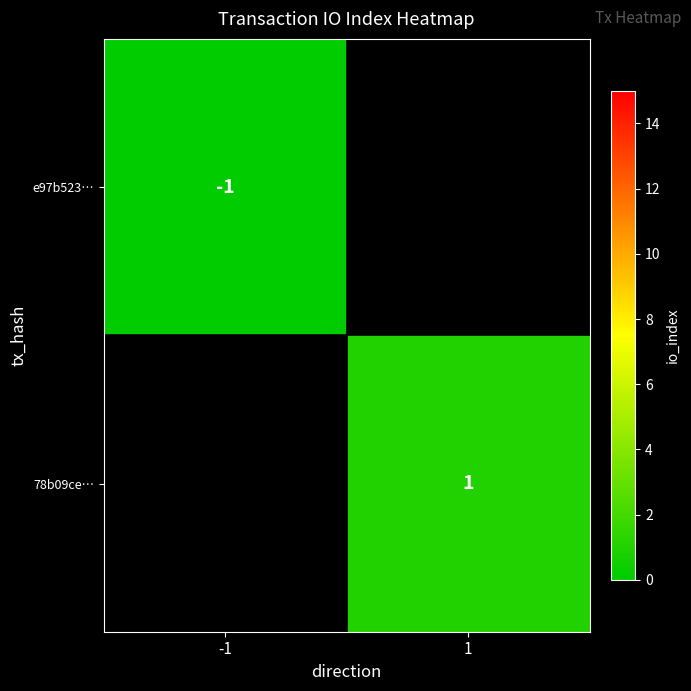

Is the value of 78b09ce… at 1 greater than the value of e97b523… at -1?

Yes